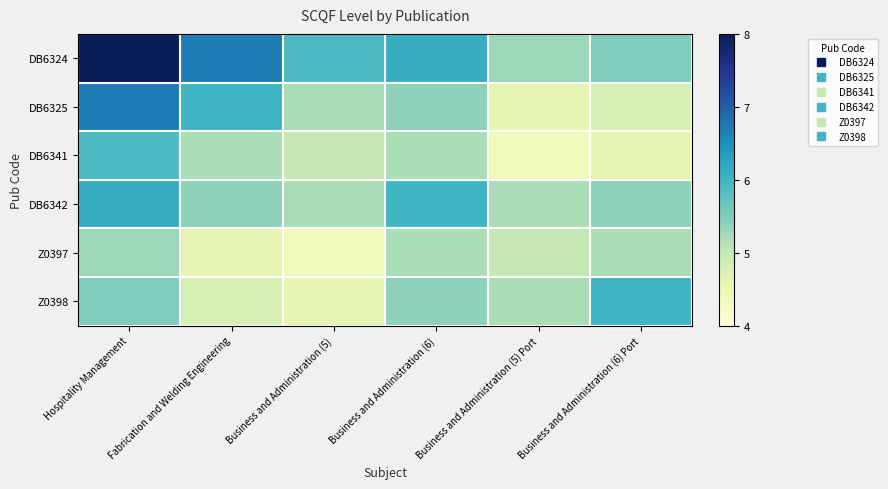

What is the difference between the highest and lowest values at Fabrication and Welding Engineering?

2.1